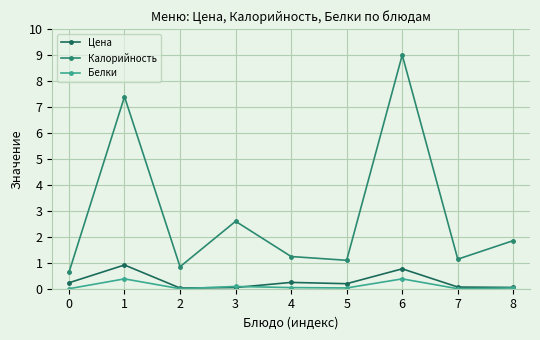

How many lines are shown in the chart?

3